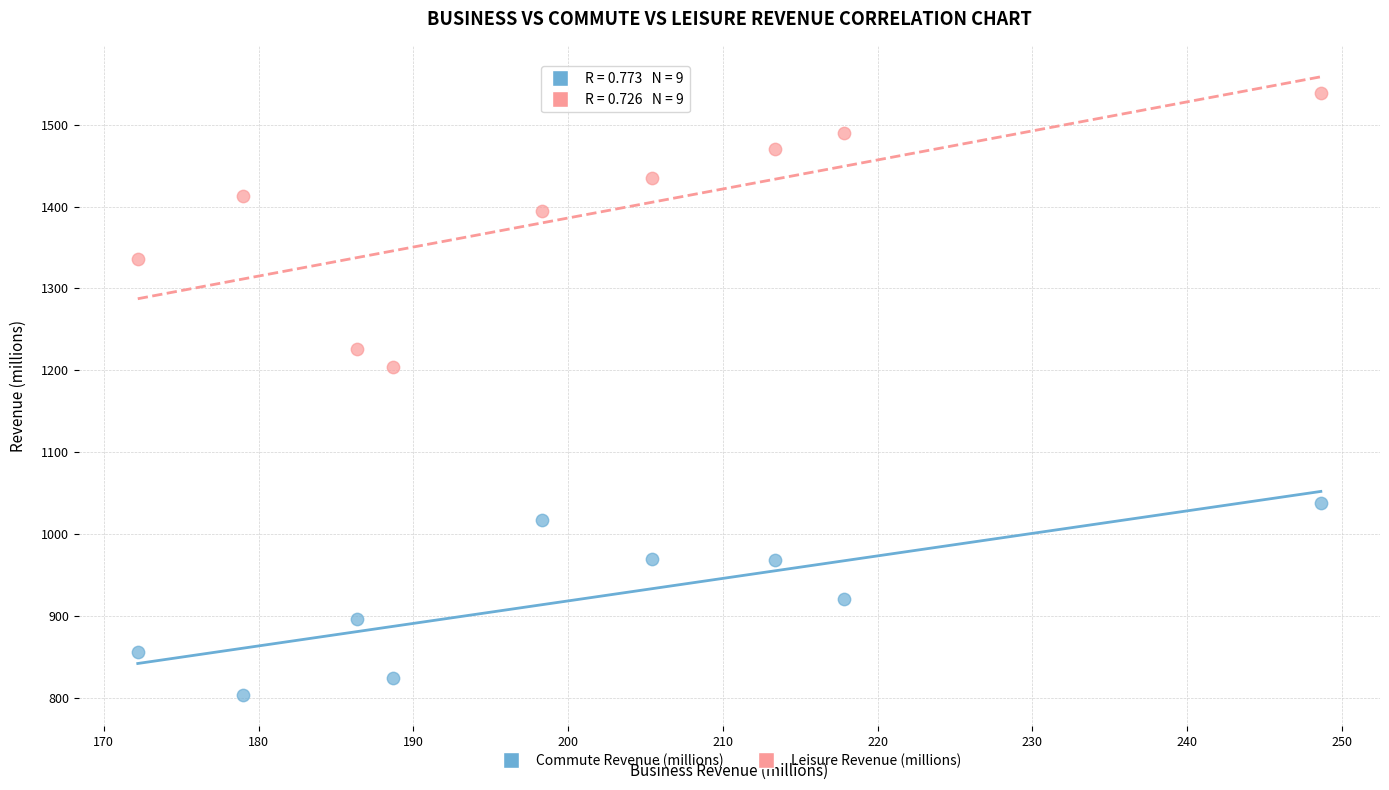

Which series has the widest spread of Y values?

Leisure Revenue (millions)